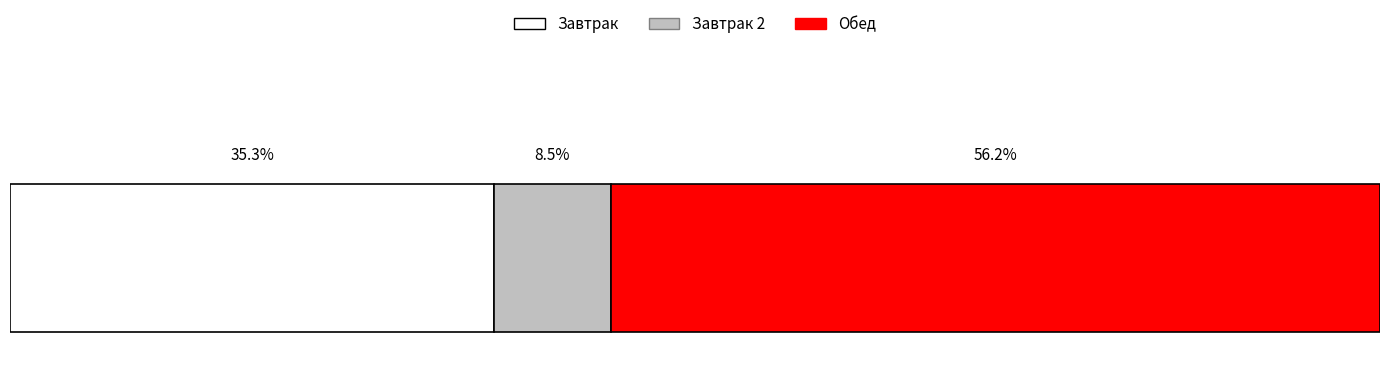

What are all the series names shown in the legend?

Завтрак, Завтрак 2, Обед